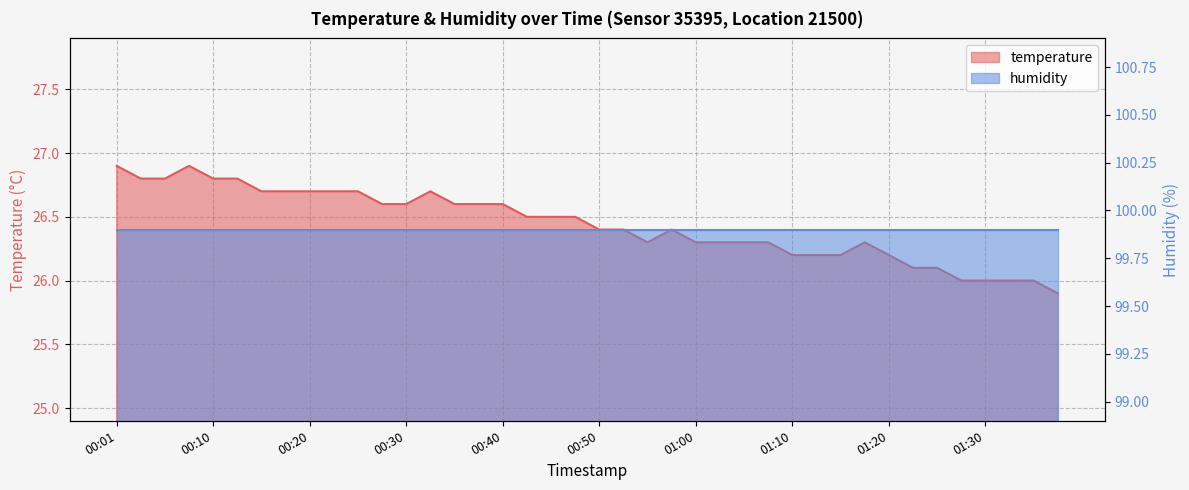

The chart shows a value of 15.3 at 01:02. True or false?

False